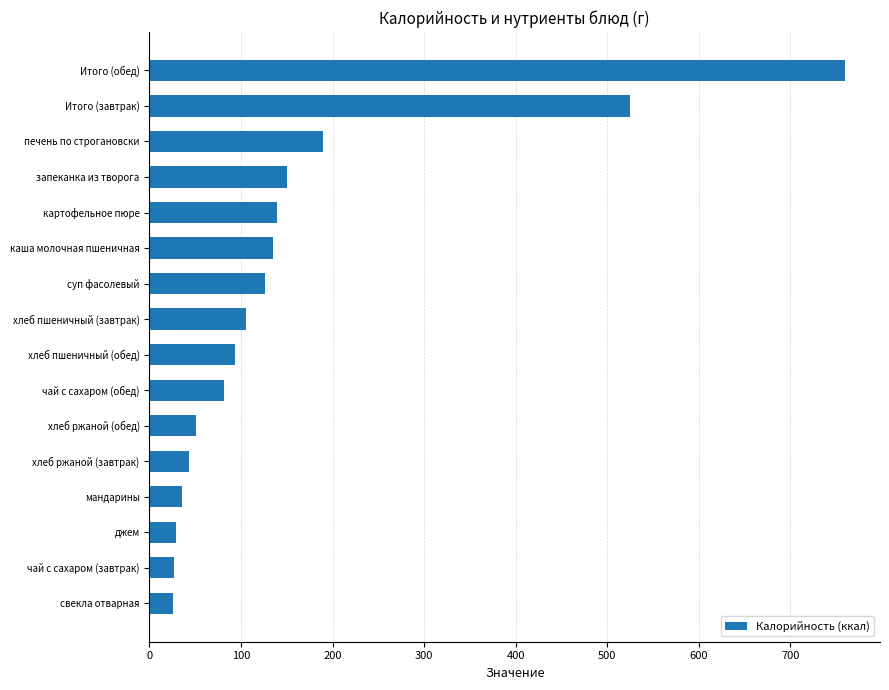

Count the number of categories in the chart.

16